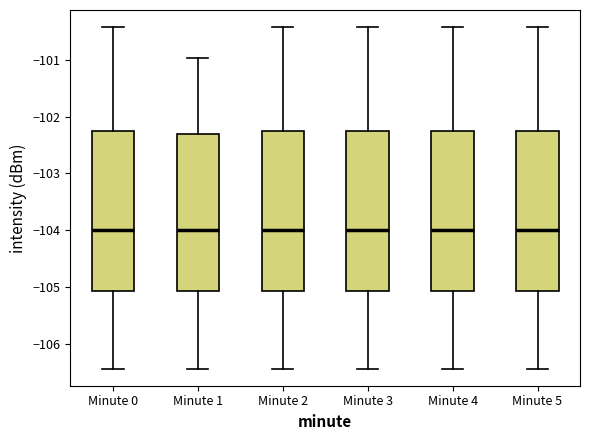

Reading left to right, read every box against the y-axis: the position of its median line, the range the box covers, and the ends of its whiskers. The values are not printed on the chart, so give them approximately, as read against the axis.

Minute 0: median -104.0, box -105.1 to -102.2, whiskers -106.4 to -100.4
Minute 1: median -104.0, box -105.1 to -102.3, whiskers -106.4 to -101.0
Minute 2: median -104.0, box -105.1 to -102.2, whiskers -106.4 to -100.4
Minute 3: median -104.0, box -105.1 to -102.2, whiskers -106.4 to -100.4
Minute 4: median -104.0, box -105.1 to -102.2, whiskers -106.4 to -100.4
Minute 5: median -104.0, box -105.1 to -102.2, whiskers -106.4 to -100.4